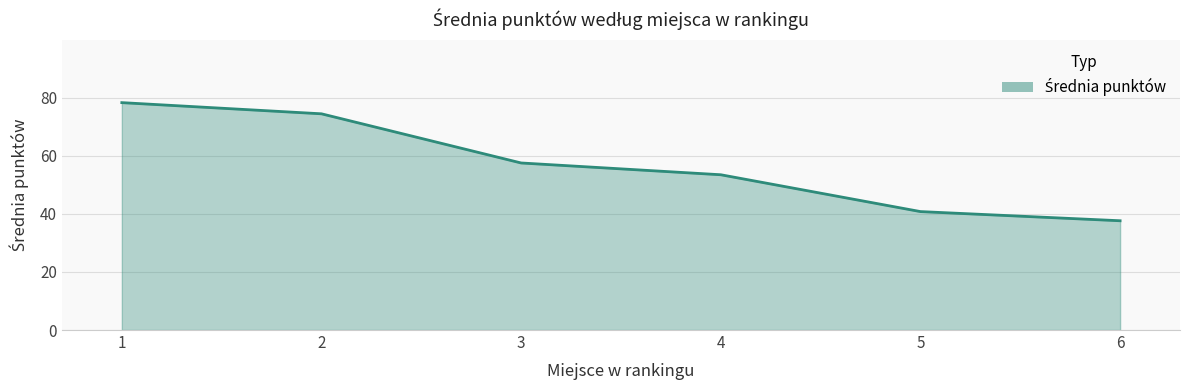

What is the sum of the values at 2 and 4?

128.0